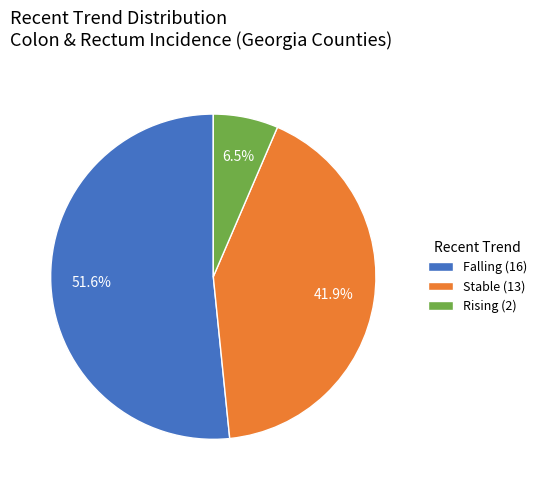

Is there a majority slice in this chart?

Yes